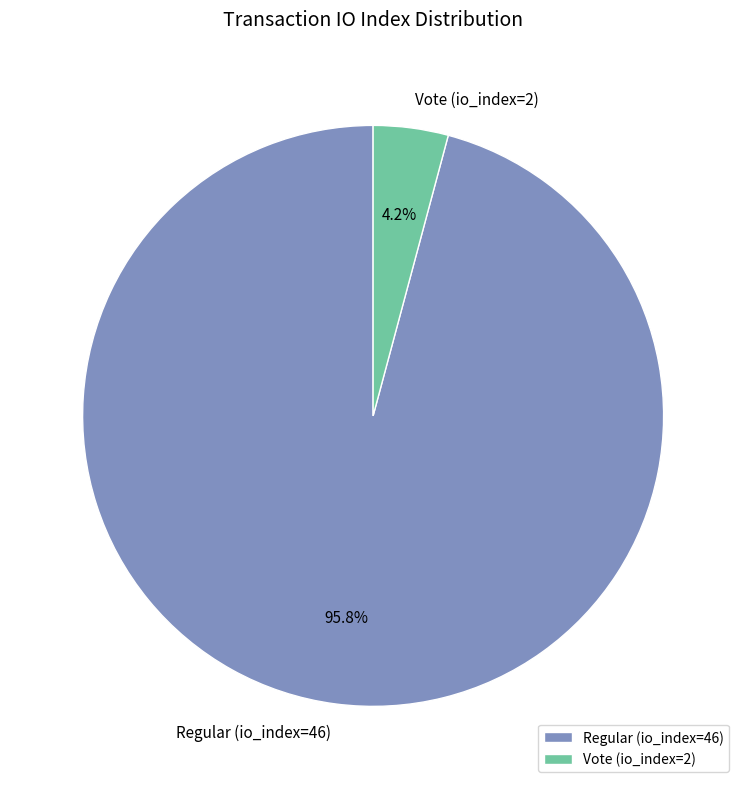

How many slices are in this pie chart?

2